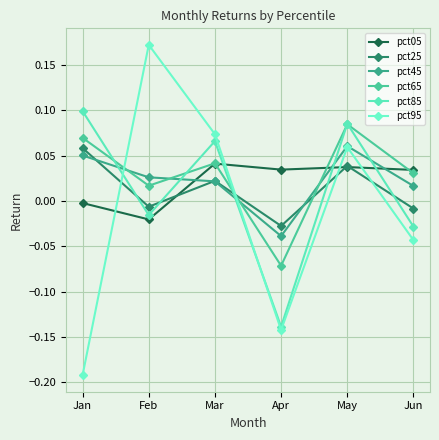

How many data points in pct05 are less than 0?

2